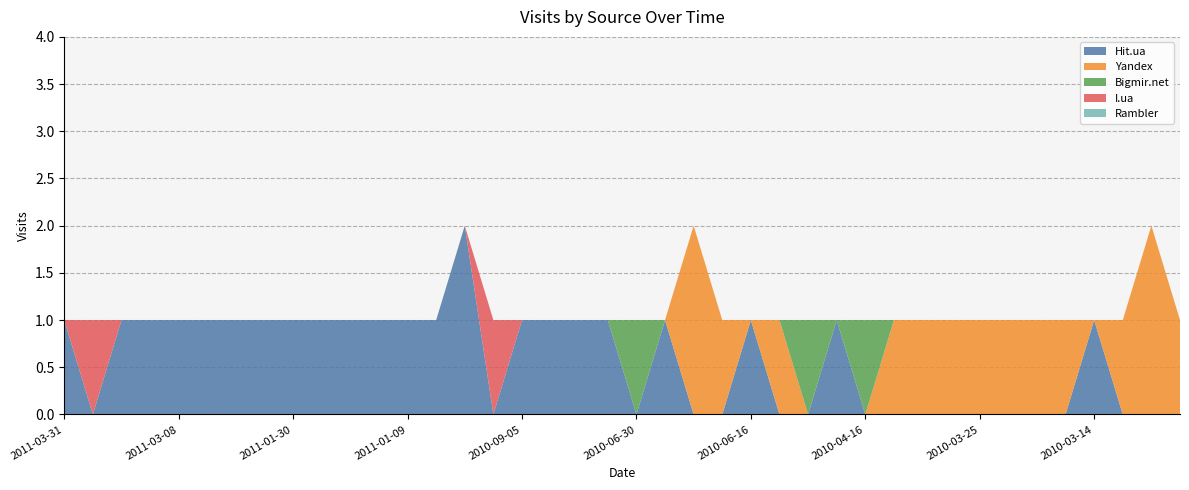

Reading right to left, extract all data points from this chart.

Hit.ua: 2010-02-28=0	2010-03-03=0	2010-03-04=0	2010-03-14=1	2010-03-15=0	2010-03-21=0	2010-03-22=0	2010-03-25=0	2010-03-30=0	2010-04-01=0	2010-04-08=0	2010-04-16=0	2010-04-27=1	2010-05-21=0	2010-05-24=0	2010-06-16=1	2010-06-23=0	2010-06-25=0	2010-06-29=1	2010-06-30=0	2010-07-03=1	2010-07-05=1	2010-08-06=1	2010-09-05=1	2010-09-21=0	2010-12-02=2	2010-12-06=1	2011-01-09=1	2011-01-17=1	2011-01-24=1	2011-01-28=1	2011-01-30=1	2011-02-07=1	2011-02-13=1	2011-03-07=1	2011-03-08=1	2011-03-16=1	2011-03-29=1	2011-03-30=0	2011-03-31=1
Yandex: 2010-02-28=1	2010-03-03=2	2010-03-04=1	2010-03-14=0	2010-03-15=1	2010-03-21=1	2010-03-22=1	2010-03-25=1	2010-03-30=1	2010-04-01=1	2010-04-08=1	2010-04-16=0	2010-04-27=0	2010-05-21=0	2010-05-24=1	2010-06-16=0	2010-06-23=1	2010-06-25=2	2010-06-29=0	2010-06-30=0	2010-07-03=0	2010-07-05=0	2010-08-06=0	2010-09-05=0	2010-09-21=0	2010-12-02=0	2010-12-06=0	2011-01-09=0	2011-01-17=0	2011-01-24=0	2011-01-28=0	2011-01-30=0	2011-02-07=0	2011-02-13=0	2011-03-07=0	2011-03-08=0	2011-03-16=0	2011-03-29=0	2011-03-30=0	2011-03-31=0
Bigmir.net: 2010-02-28=0	2010-03-03=0	2010-03-04=0	2010-03-14=0	2010-03-15=0	2010-03-21=0	2010-03-22=0	2010-03-25=0	2010-03-30=0	2010-04-01=0	2010-04-08=0	2010-04-16=1	2010-04-27=0	2010-05-21=1	2010-05-24=0	2010-06-16=0	2010-06-23=0	2010-06-25=0	2010-06-29=0	2010-06-30=1	2010-07-03=0	2010-07-05=0	2010-08-06=0	2010-09-05=0	2010-09-21=0	2010-12-02=0	2010-12-06=0	2011-01-09=0	2011-01-17=0	2011-01-24=0	2011-01-28=0	2011-01-30=0	2011-02-07=0	2011-02-13=0	2011-03-07=0	2011-03-08=0	2011-03-16=0	2011-03-29=0	2011-03-30=0	2011-03-31=0
I.ua: 2010-02-28=0	2010-03-03=0	2010-03-04=0	2010-03-14=0	2010-03-15=0	2010-03-21=0	2010-03-22=0	2010-03-25=0	2010-03-30=0	2010-04-01=0	2010-04-08=0	2010-04-16=0	2010-04-27=0	2010-05-21=0	2010-05-24=0	2010-06-16=0	2010-06-23=0	2010-06-25=0	2010-06-29=0	2010-06-30=0	2010-07-03=0	2010-07-05=0	2010-08-06=0	2010-09-05=0	2010-09-21=1	2010-12-02=0	2010-12-06=0	2011-01-09=0	2011-01-17=0	2011-01-24=0	2011-01-28=0	2011-01-30=0	2011-02-07=0	2011-02-13=0	2011-03-07=0	2011-03-08=0	2011-03-16=0	2011-03-29=0	2011-03-30=1	2011-03-31=0
Rambler: 2010-02-28=0	2010-03-03=0	2010-03-04=0	2010-03-14=0	2010-03-15=0	2010-03-21=0	2010-03-22=0	2010-03-25=0	2010-03-30=0	2010-04-01=0	2010-04-08=0	2010-04-16=0	2010-04-27=0	2010-05-21=0	2010-05-24=0	2010-06-16=0	2010-06-23=0	2010-06-25=0	2010-06-29=0	2010-06-30=0	2010-07-03=0	2010-07-05=0	2010-08-06=0	2010-09-05=0	2010-09-21=0	2010-12-02=0	2010-12-06=0	2011-01-09=0	2011-01-17=0	2011-01-24=0	2011-01-28=0	2011-01-30=0	2011-02-07=0	2011-02-13=0	2011-03-07=0	2011-03-08=0	2011-03-16=0	2011-03-29=0	2011-03-30=0	2011-03-31=0